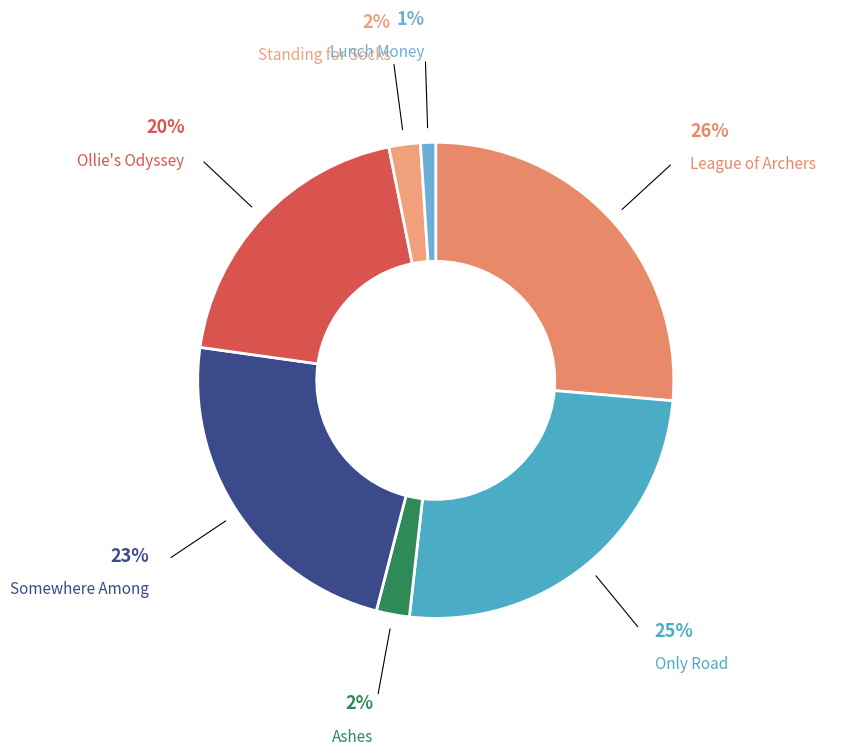

How many segments does this pie chart have?

7